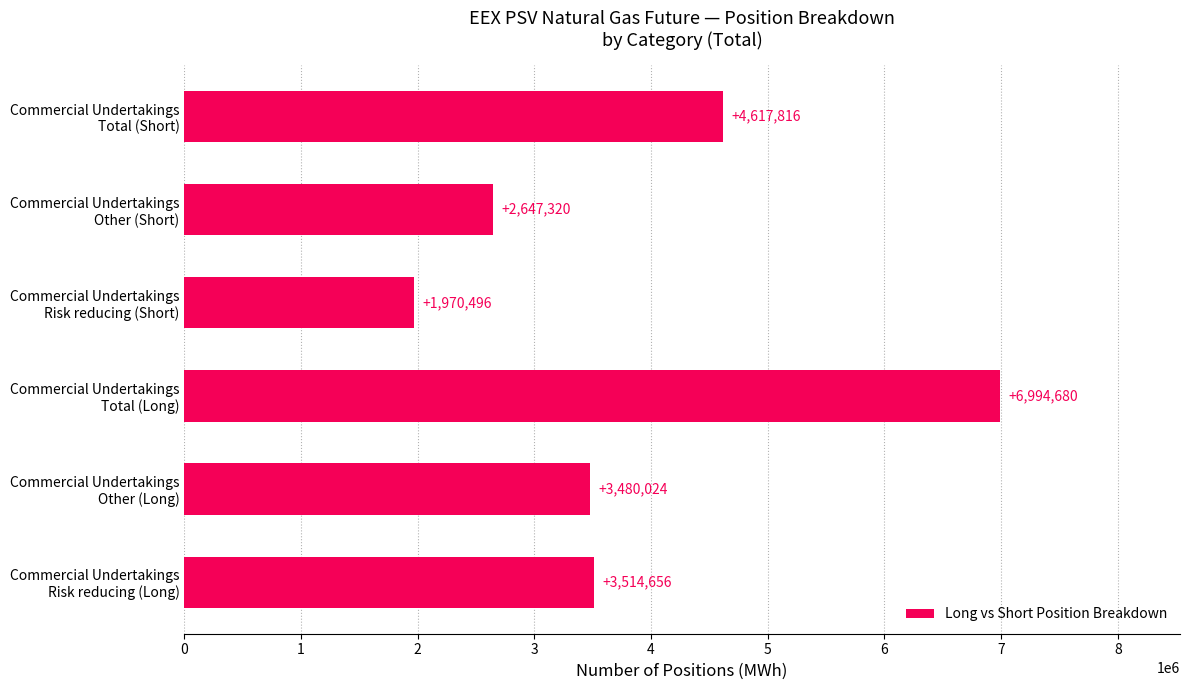

Rank the categories by value from highest to lowest.

Commercial Undertakings
Total (Long), Commercial Undertakings
Total (Short), Commercial Undertakings
Risk reducing (Long), Commercial Undertakings
Other (Long), Commercial Undertakings
Other (Short), Commercial Undertakings
Risk reducing (Short)